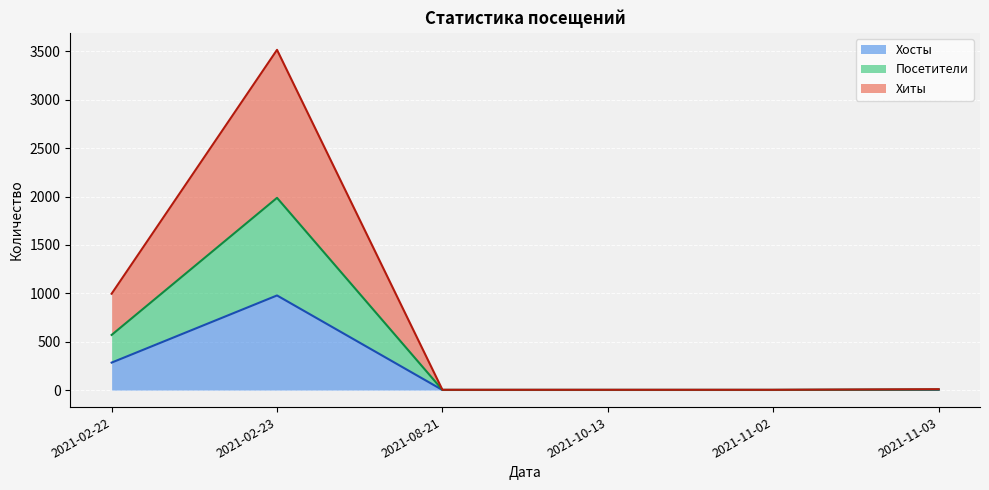

Does the chart display data point markers on the line(s)?

No